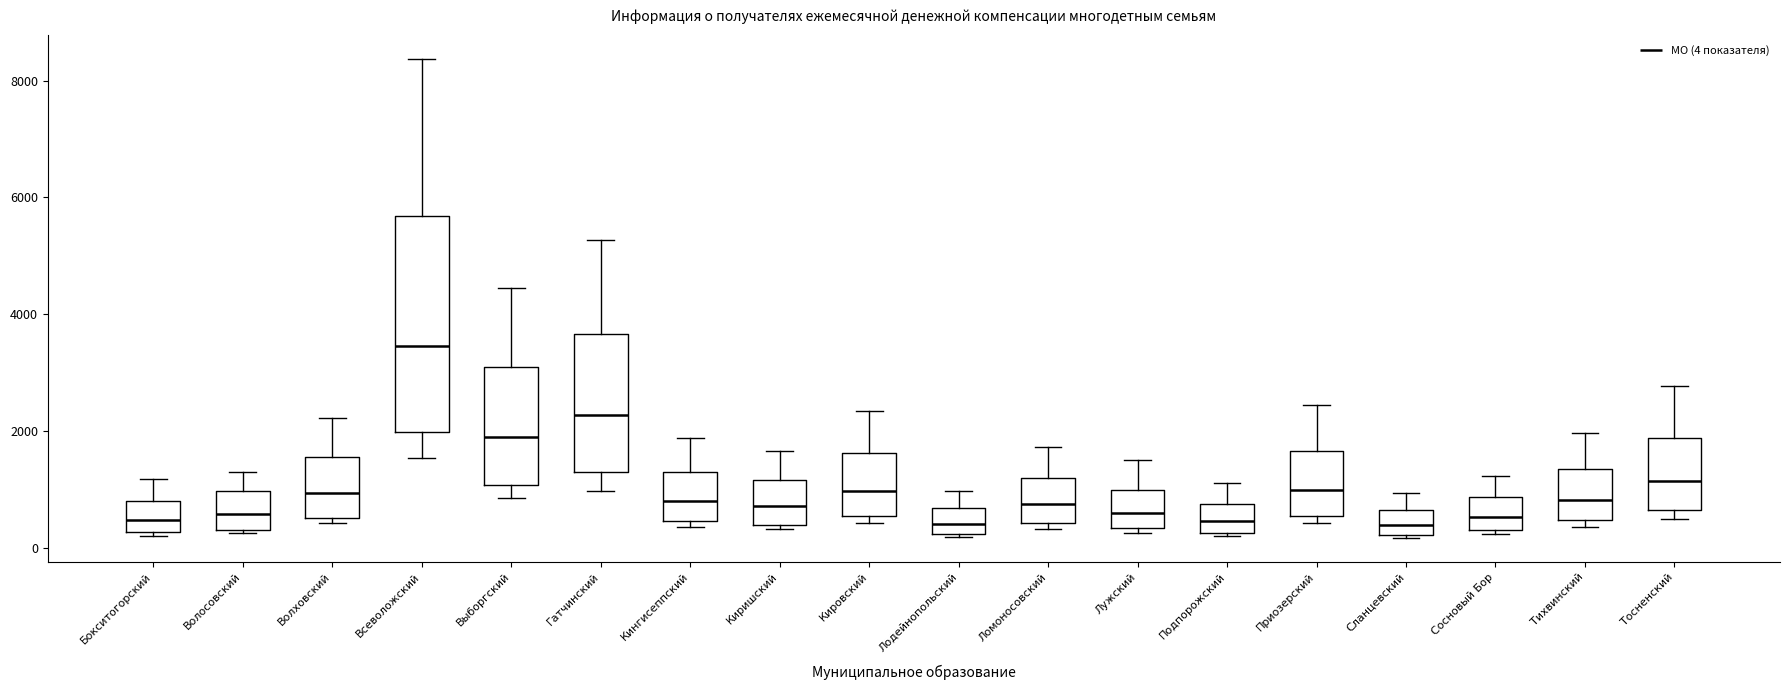

Comparing the boxes themselves (not the whiskers), which one is the tallest?

Всеволожский